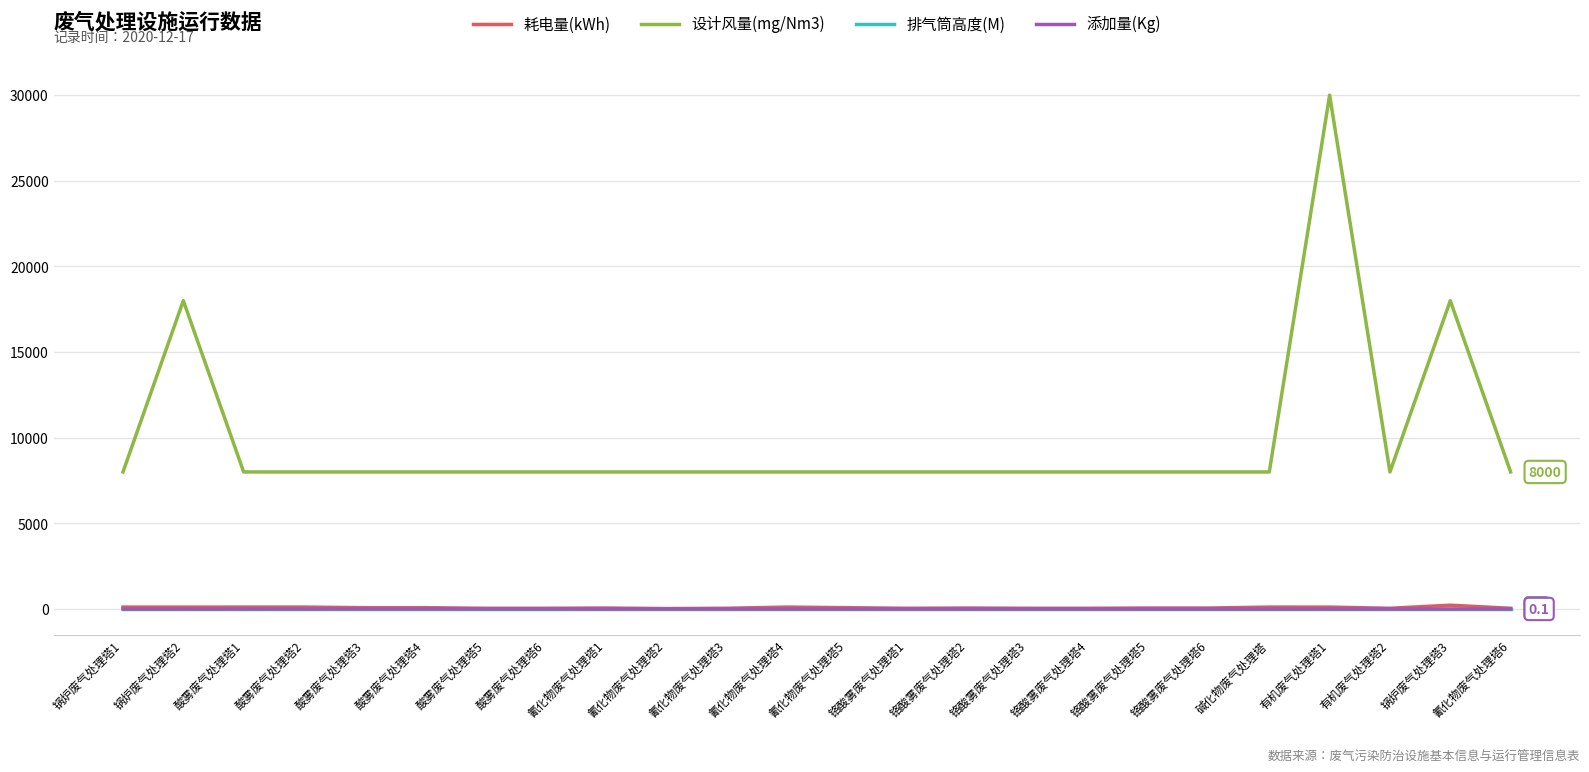

True or false: 设计风量(mg/Nm3) and 耗电量(kWh) intersect in this chart.

False